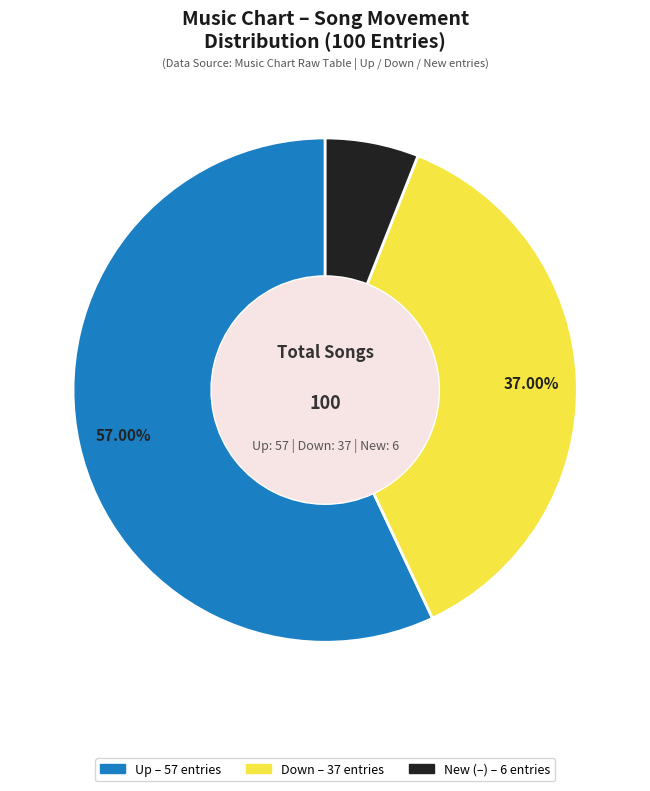

Is there a majority slice in this chart?

Yes